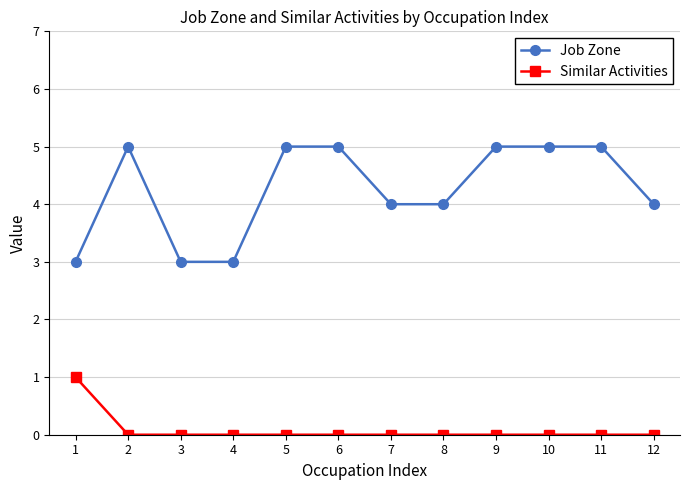

Is it true that Similar Activities equals 0 at 11?

True